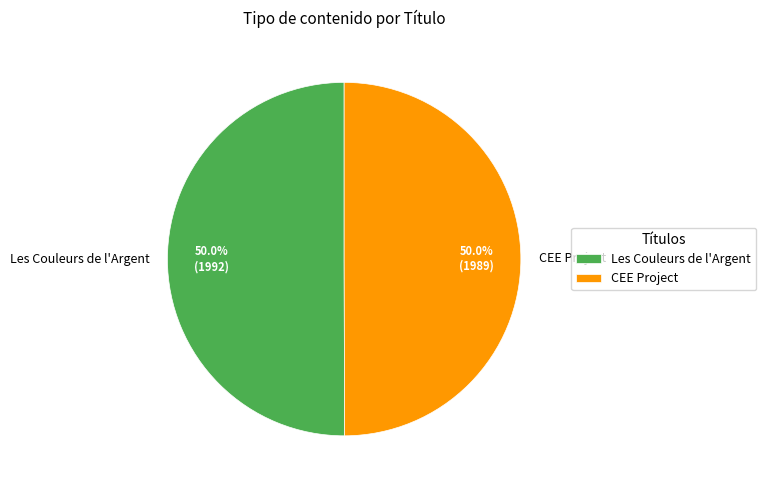

True or false: CEE Project accounts for 64% of the total.

False